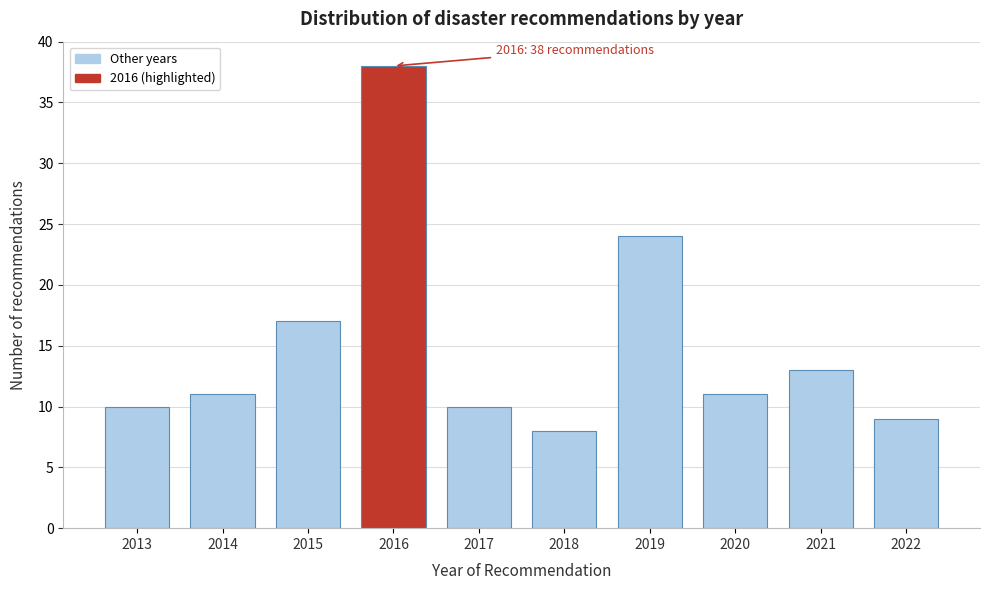

Reading left to right, what are all the values shown in this chart?

10	11	17	38	10	8	24	11	13	9